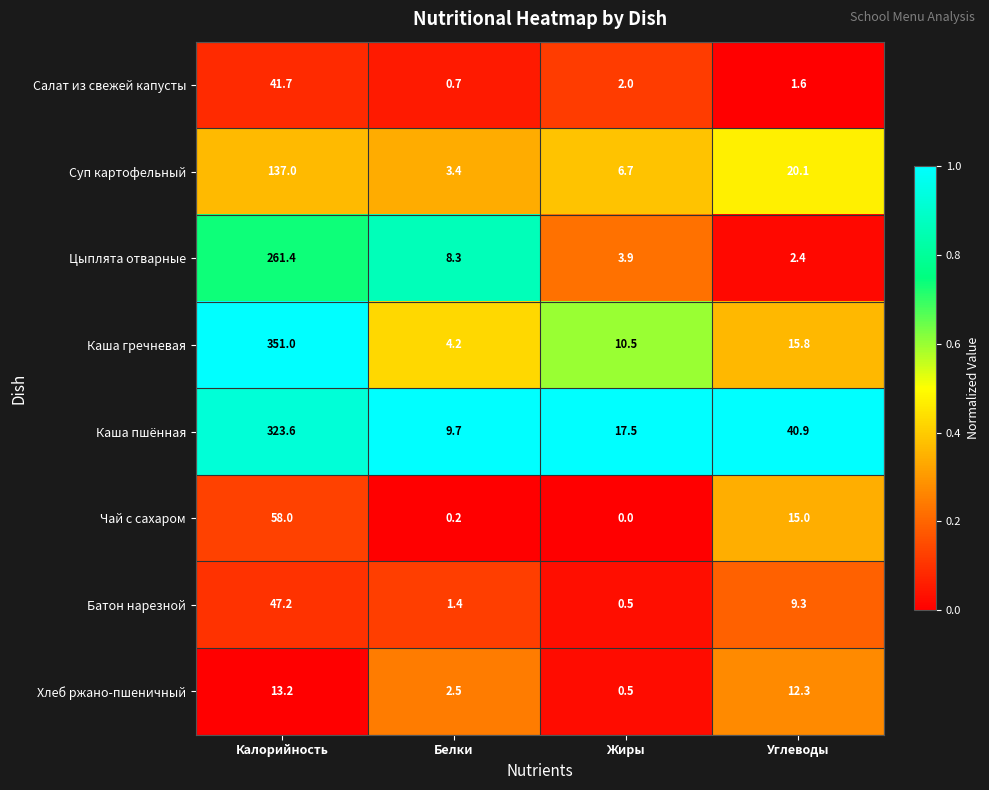

At how many categories does at least one series exceed 0?

4